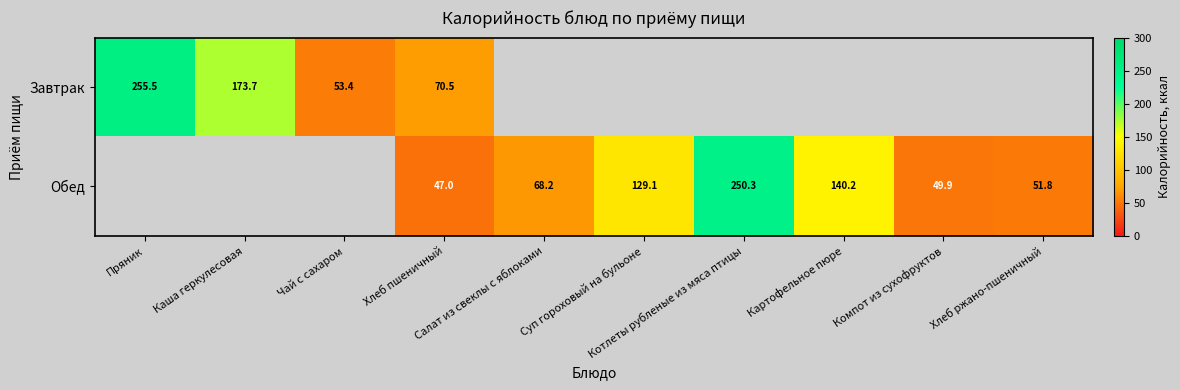

At how many categories does at least one series exceed 244?

2